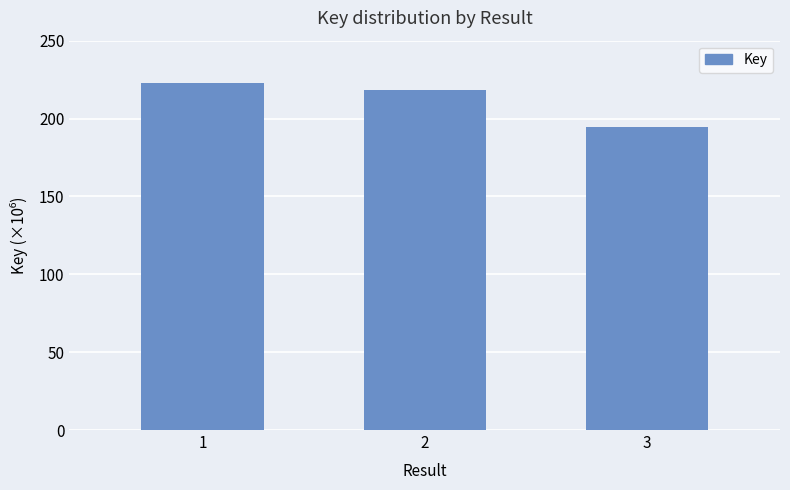

List the labels in order of value, smallest first.

3, 2, 1